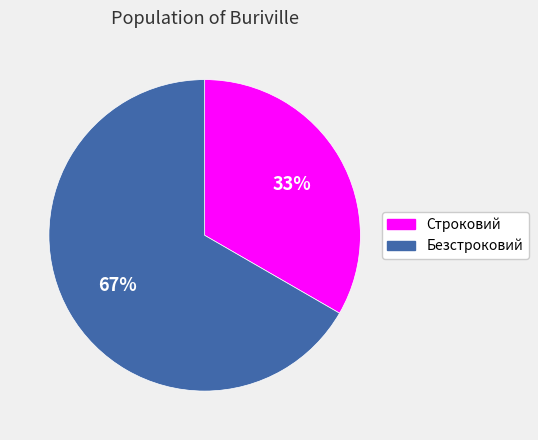

How many slices are in this pie chart?

2